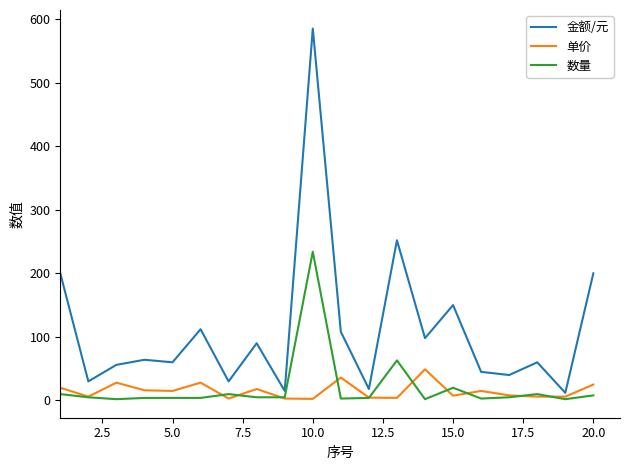

Which series has the largest range (max minus min)?

金额/元